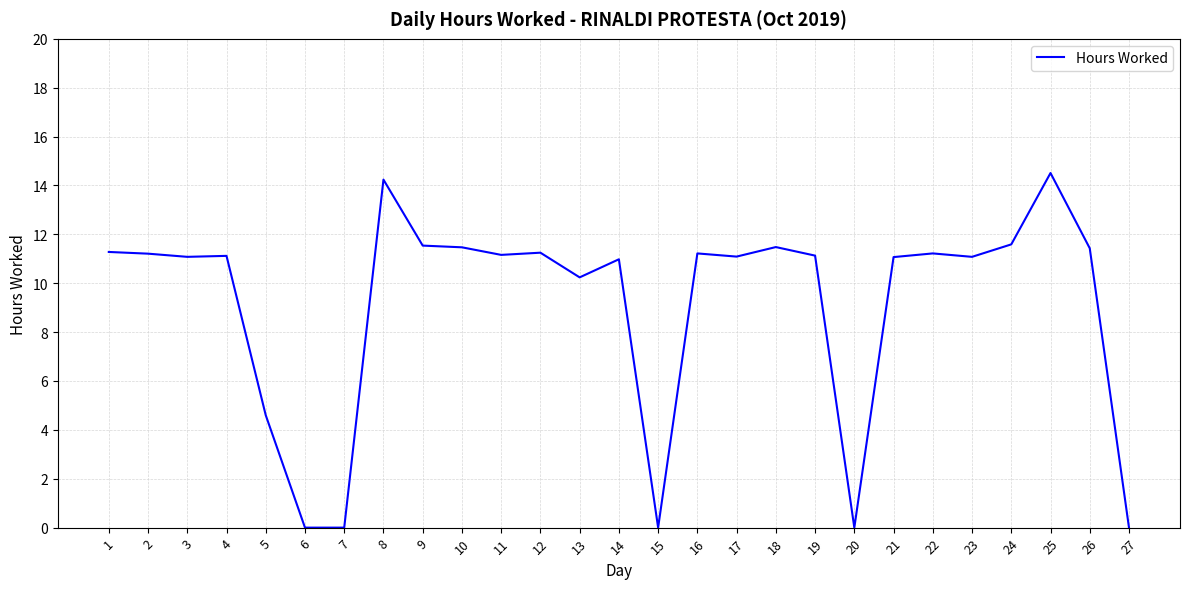

True or false: there are more than 1 points higher than both neighbors.

True